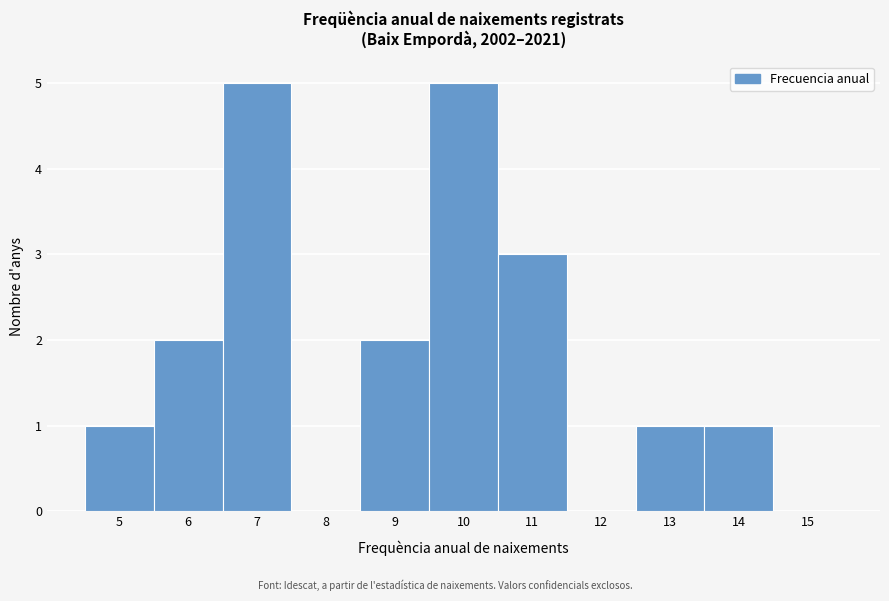

Reading left to right, list every bar in this chart as the range it spans on the x-axis followed by its height. The values are not printed on the chart, so give them approximately, as read against the axis.

4.5 to 5.5: 1
5.5 to 6.5: 2
6.5 to 7.5: 5
7.5 to 8.5: 0
8.5 to 9.5: 2
9.5 to 10.5: 5
10.5 to 11.5: 3
11.5 to 12.5: 0
12.5 to 13.5: 1
13.5 to 14.5: 1
14.5 to 15.5: 0